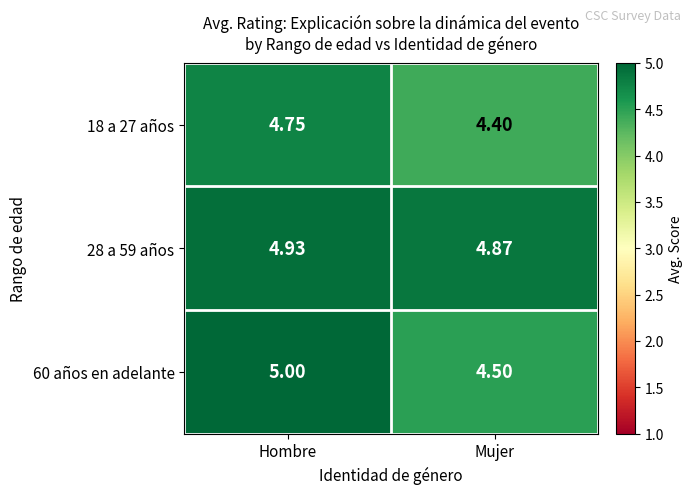

At which label does 60 años en adelante reach its peak?

Hombre